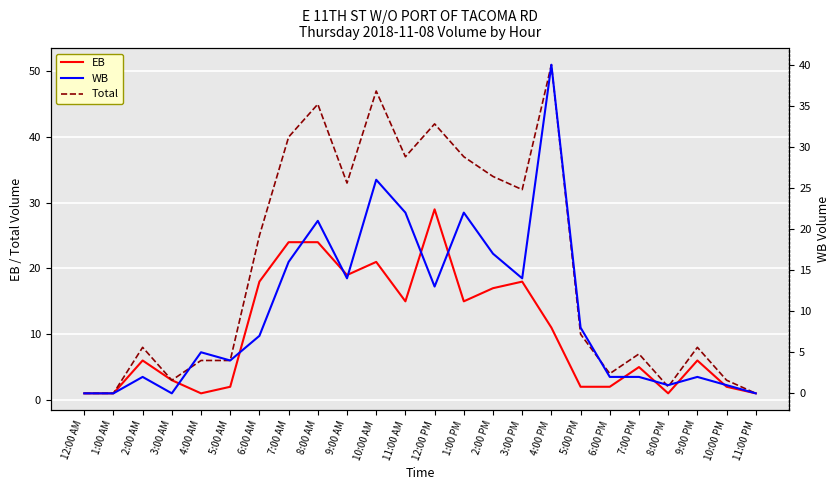

What is the sum of all WB values?

239